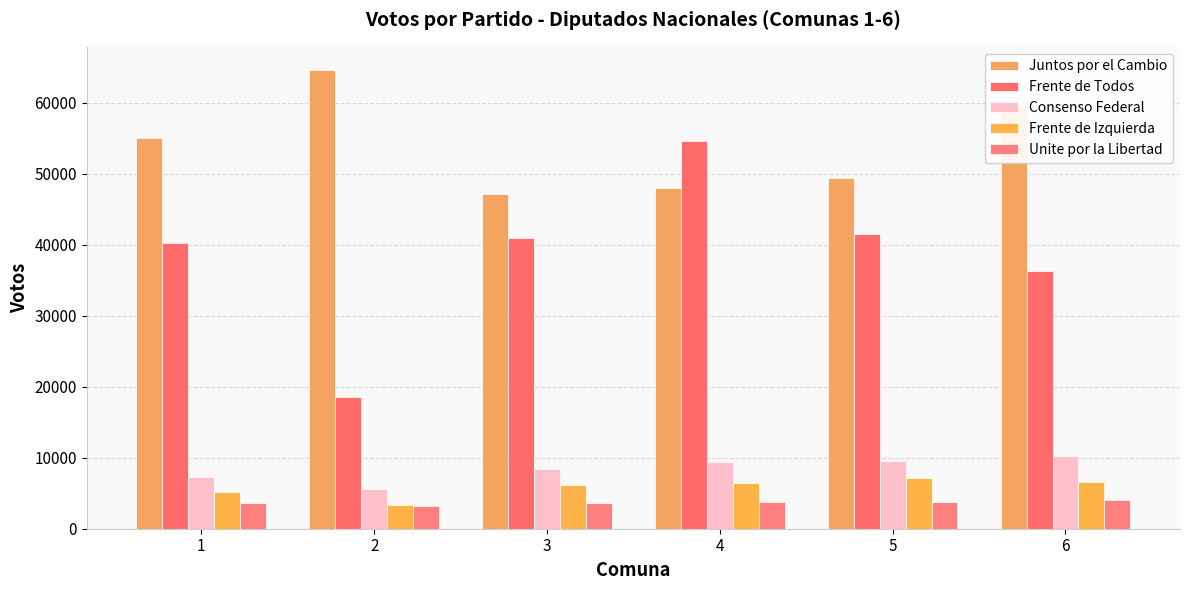

What is the spread (max minus min) of values at 4?

50922